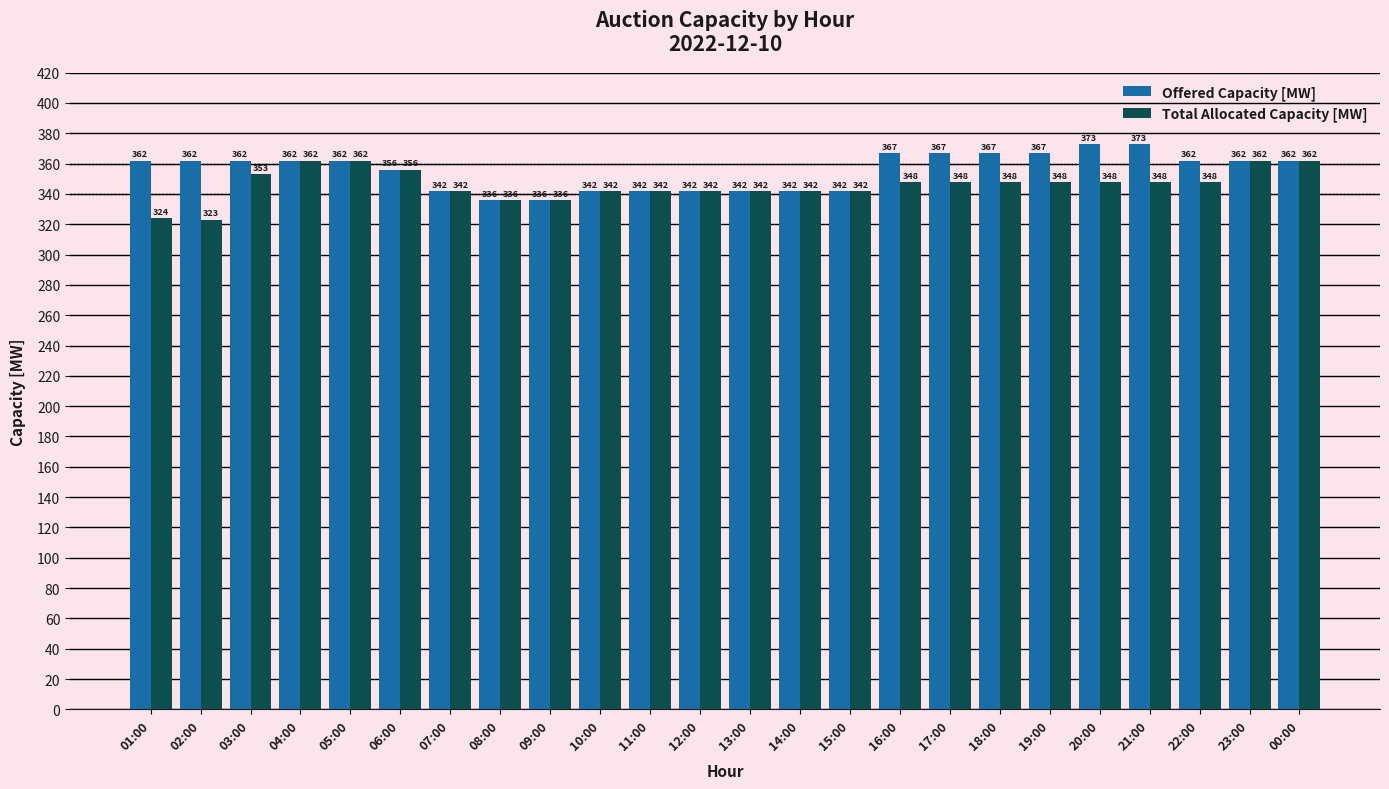

What is the total value across all series at 04:00?

724